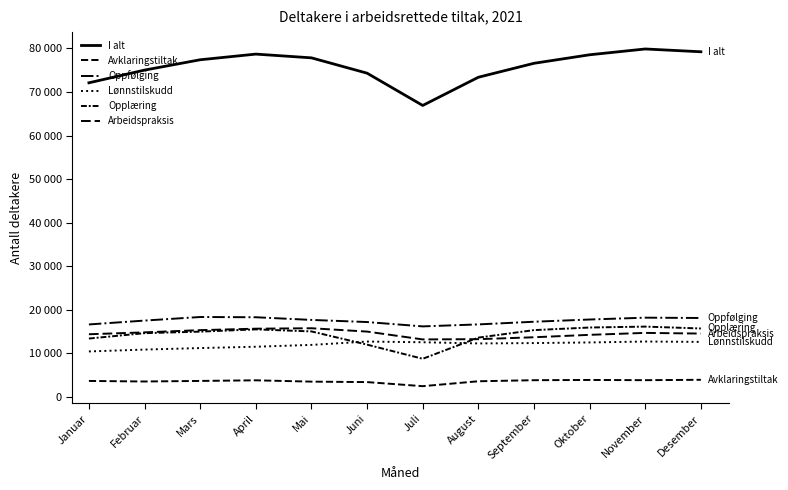

Reading right to left, what are all the values shown in this chart?

I alt: 79204	79847	78515	76561	73360	66891	74296	77811	78670	77372	75001	72086
Avklaringstiltak: 3966	3880	3930	3873	3630	2504	3439	3546	3848	3707	3577	3704
Oppfølging: 18143	18216	17794	17283	16673	16216	17214	17700	18313	18368	17549	16662
Lønnstilskudd: 12660	12745	12533	12390	12304	12579	12740	11971	11551	11246	10895	10469
Opplæring: 15736	16168	15958	15363	13640	8786	12029	15061	15532	15013	14664	13429
Arbeidspraksis: 14569	14724	14278	13723	13285	13227	15025	15791	15689	15356	14848	14413